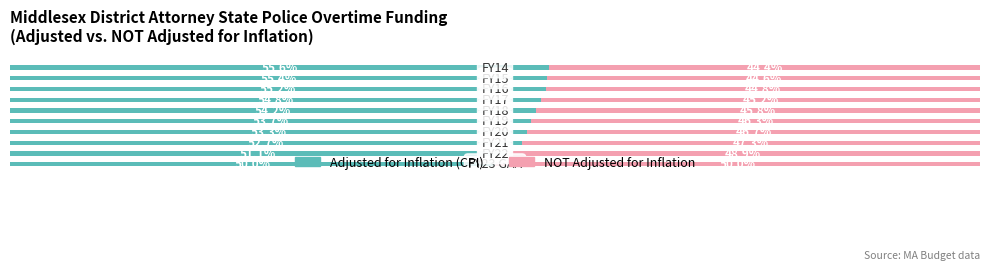

What are all the series names shown in the legend?

Adjusted for Inflation (CPI), NOT Adjusted for Inflation